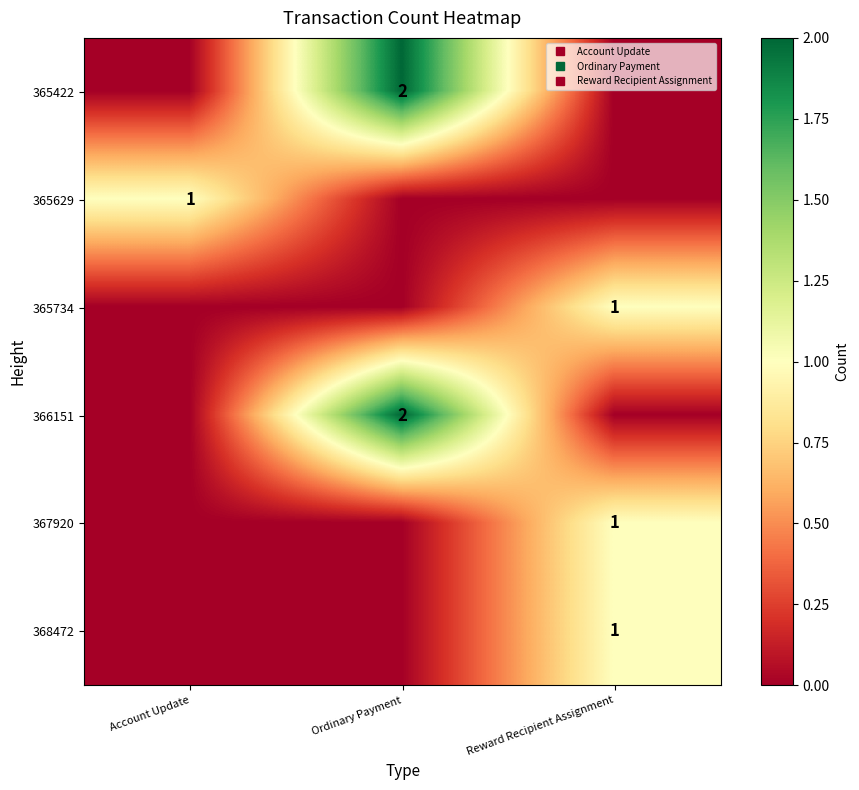

The 365629 series shows 0 at Reward Recipient Assignment. True or false?

False